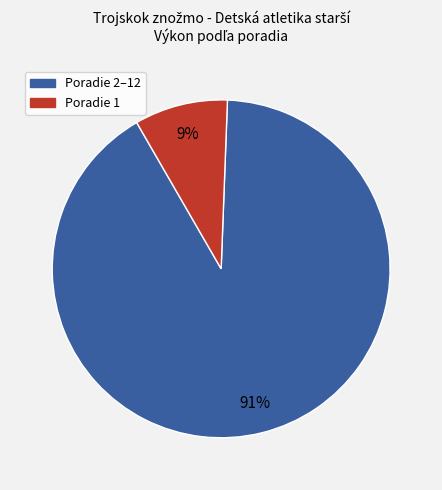

To the nearest percent, what is the average slice percentage?

50%